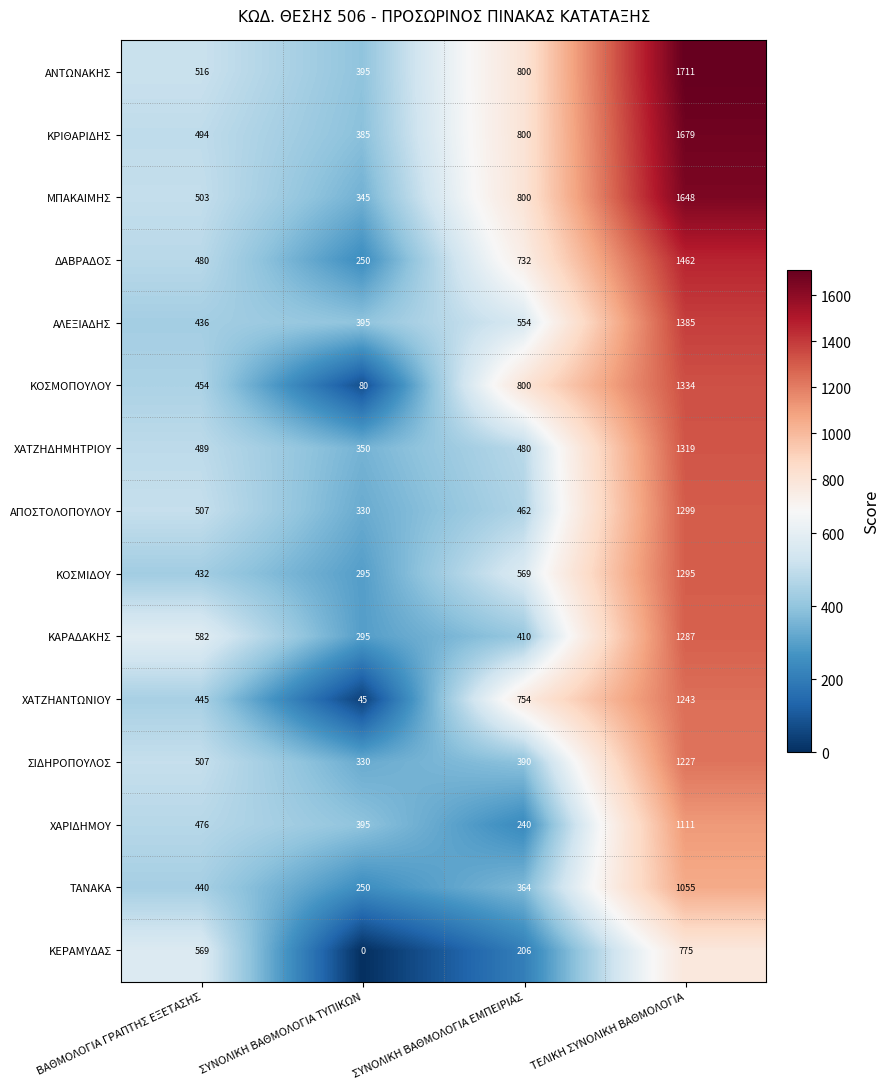

How many values in the ΔΑΒΡΑΔΟΣ series are below 732?

2